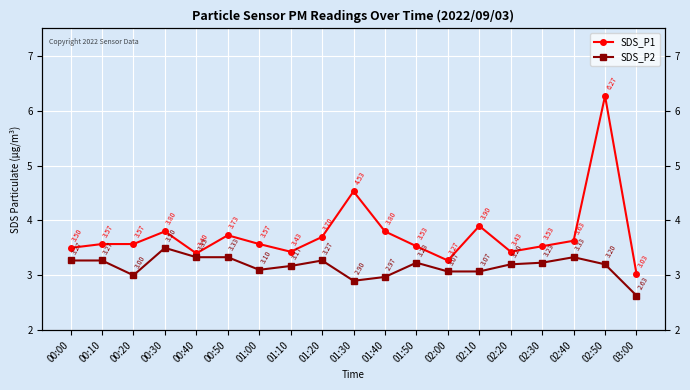

Is it true that SDS_P2 equals 3.3 at 01:20?

True